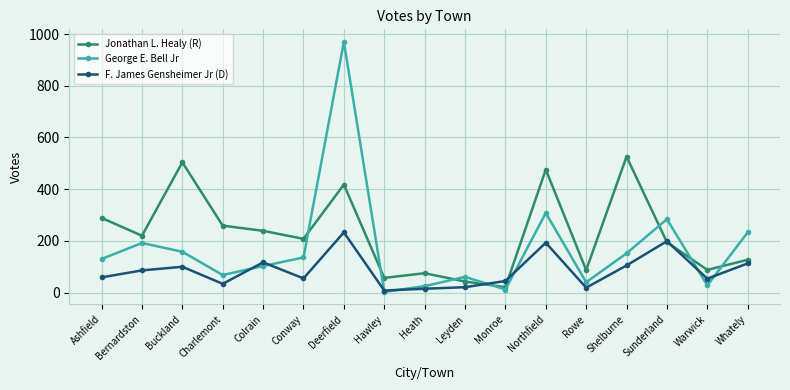

What is the sum of the George E. Bell Jr values at Leyden and Charlemont?

129